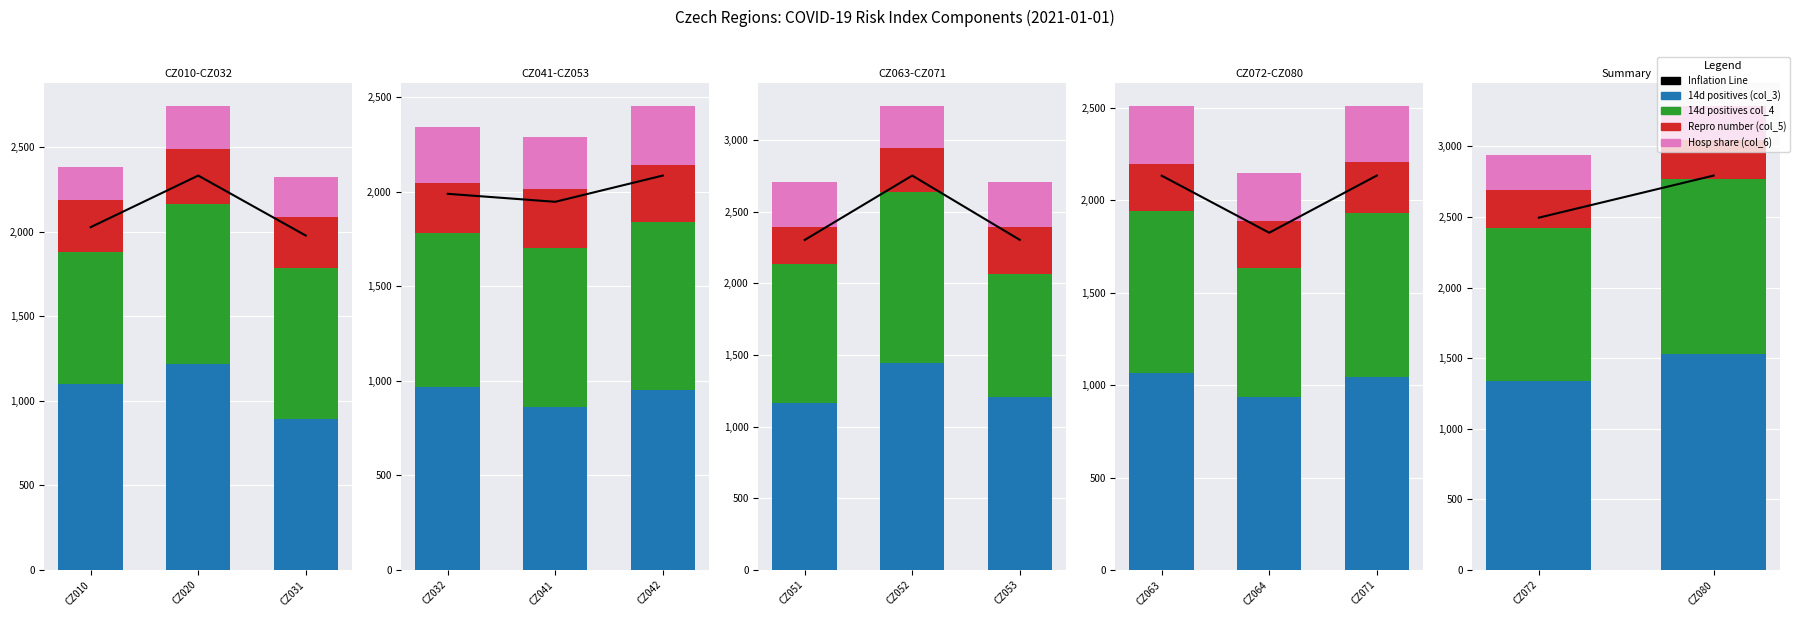

At which label does 14d positives col_4 reach its minimum?

CZ064